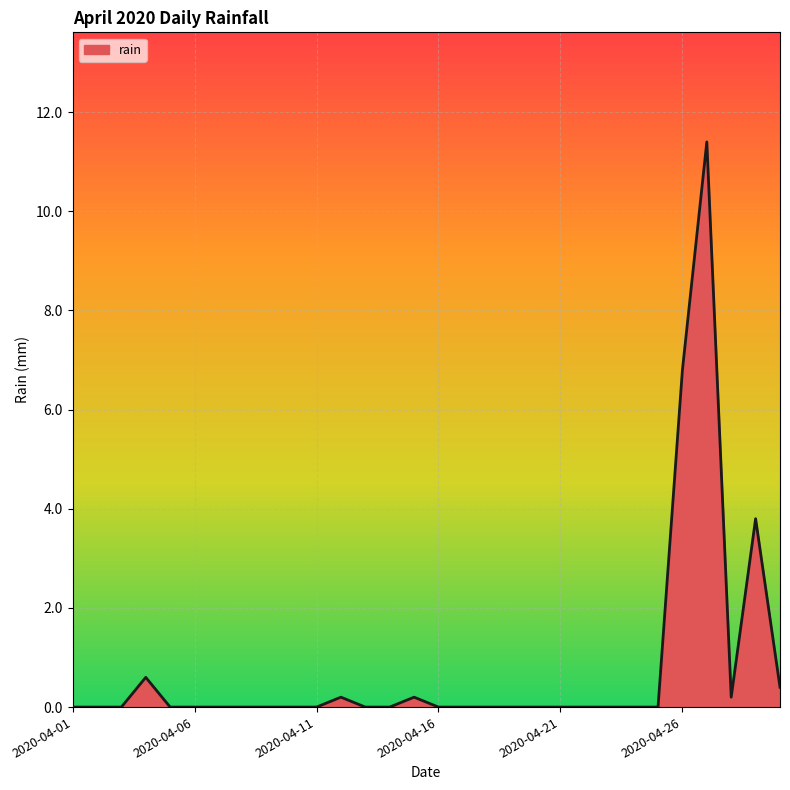

What is the difference between the maximum and minimum values?

11.4